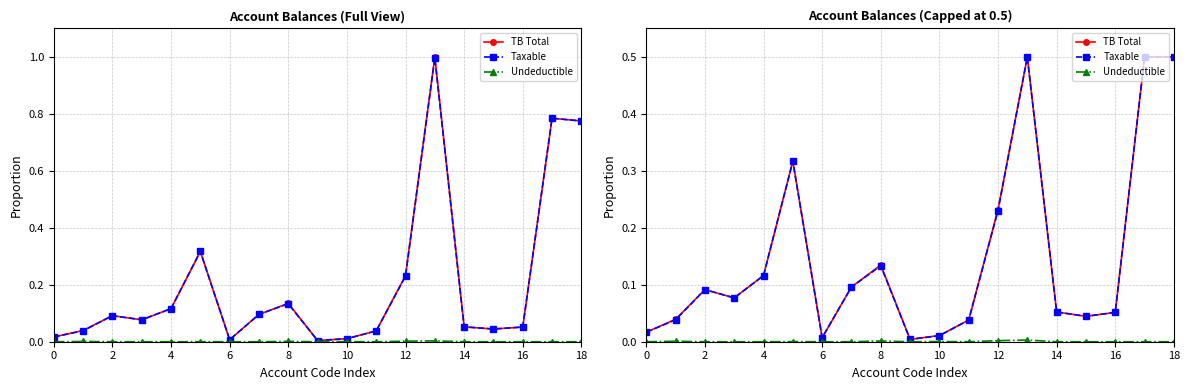

What are all the series names shown in the legend?

TB Total, Taxable, Undeductible